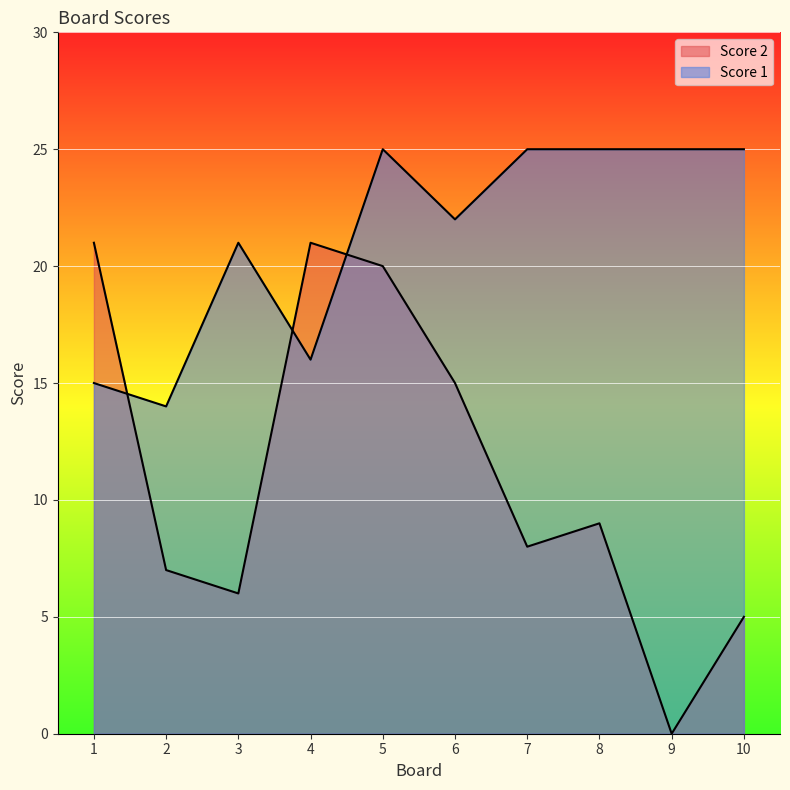

At 9, list the series in order from smallest to largest.

Score 2, Score 1